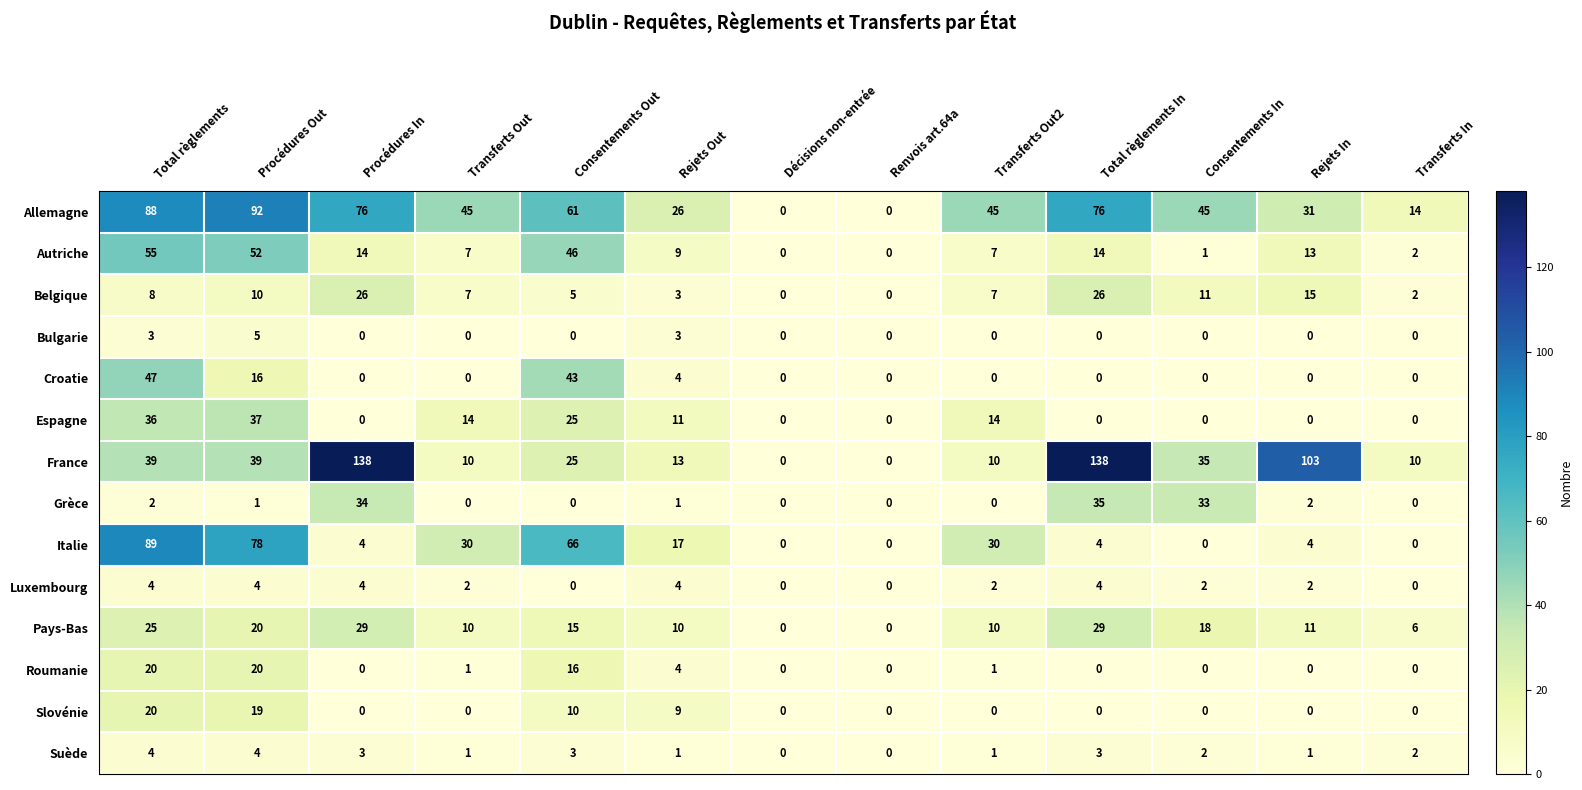

Which series changed the most between Procédures In and Renvois art.64a?

France